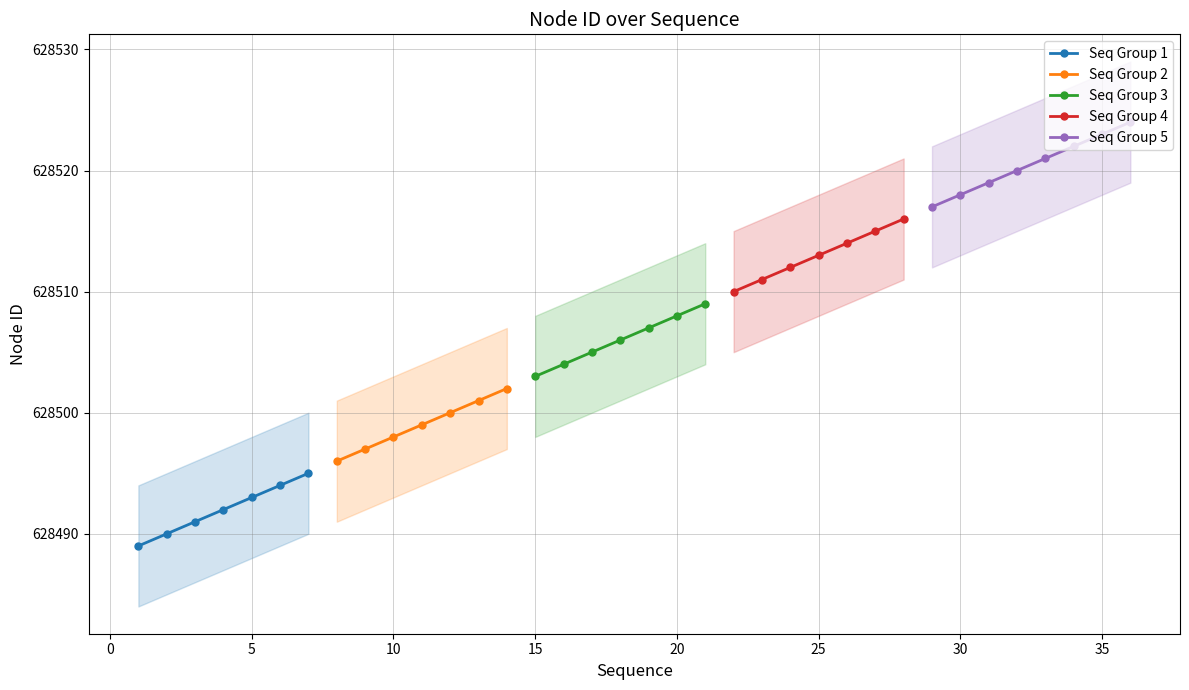

Rank the categories by value from highest to lowest.

36, 35, 34, 33, 32, 31, 30, 29, 28, 27, 26, 25, 24, 23, 22, 21, 20, 19, 18, 17, 16, 15, 14, 13, 12, 11, 10, 9, 8, 7, 6, 5, 4, 3, 2, 1